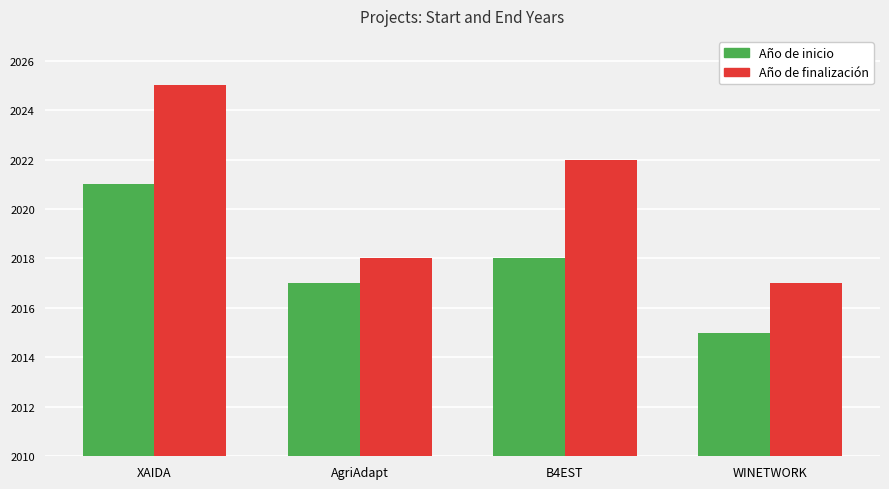

Which category has the lowest value in the Año de finalización series?

WINETWORK